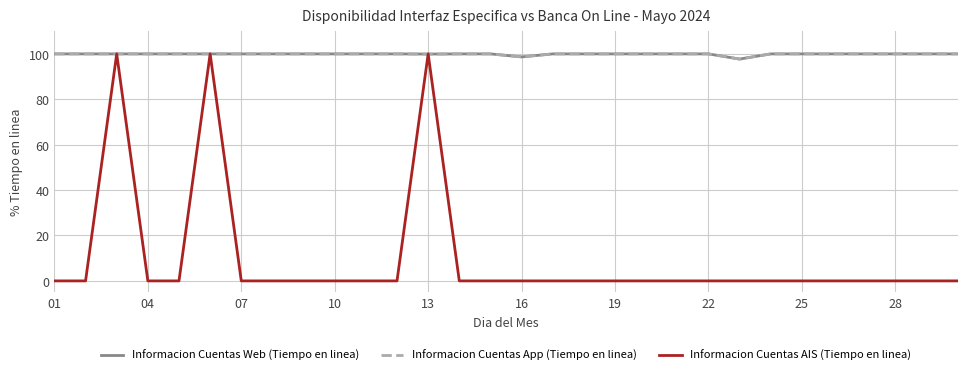

Is this an area chart (filled region under the line)?

No